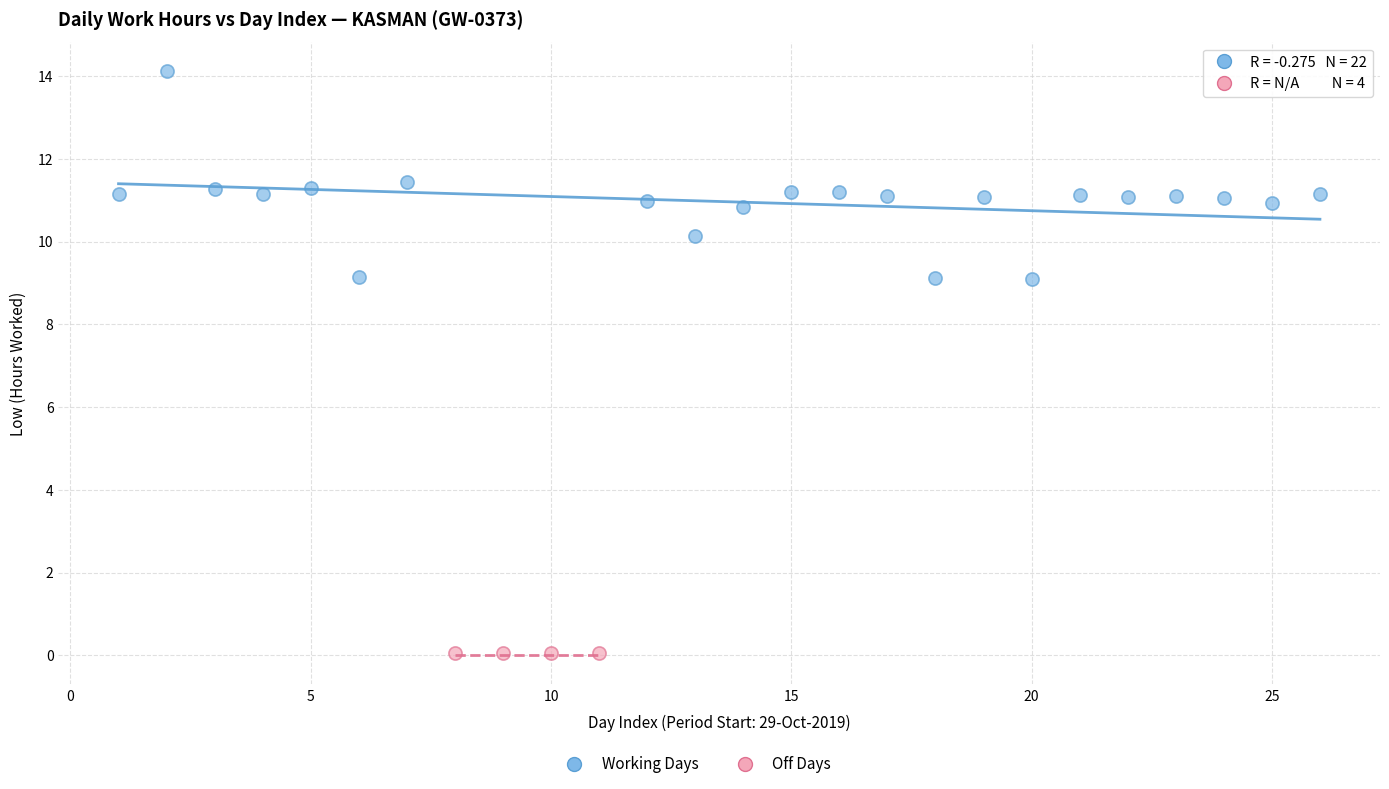

Which series reaches the minimum Y coordinate?

Off Days